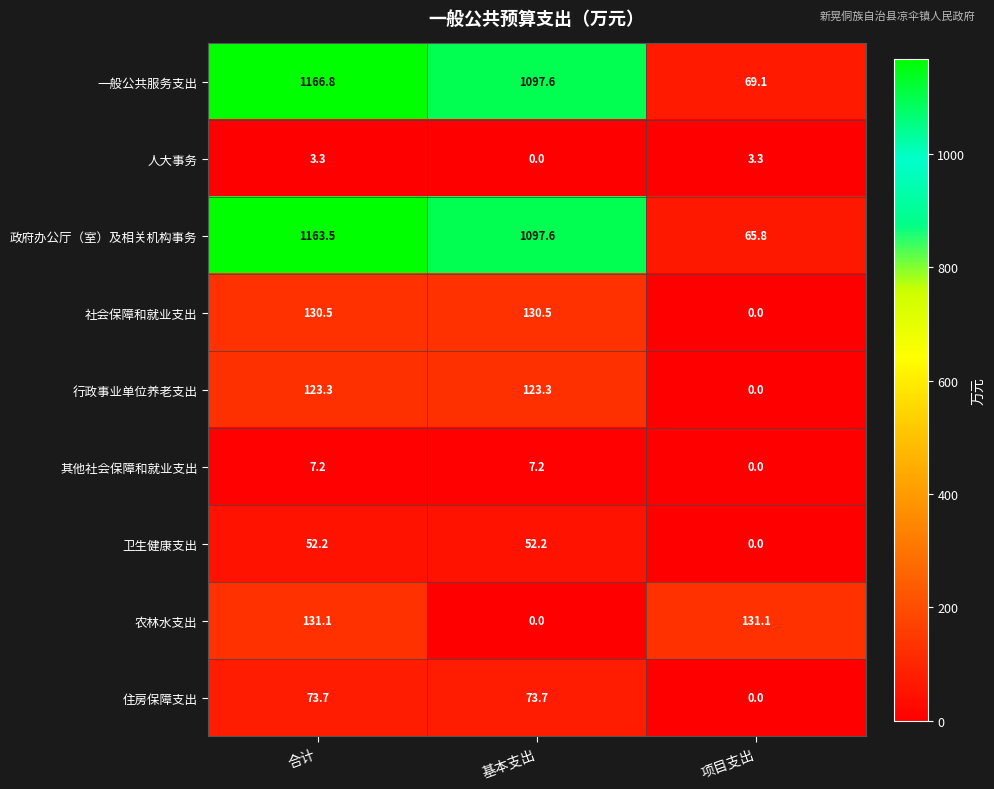

What is the difference between the maximum and minimum values in the 住房保障支出 series?

73.7